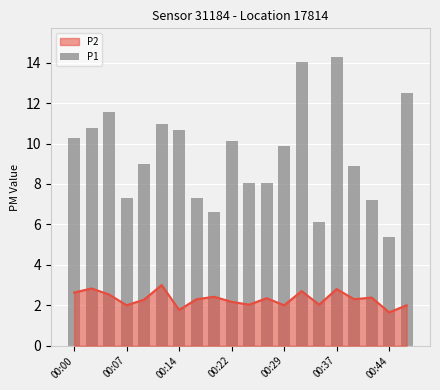

True or false: the data shows 5.4 at 00:44.

True